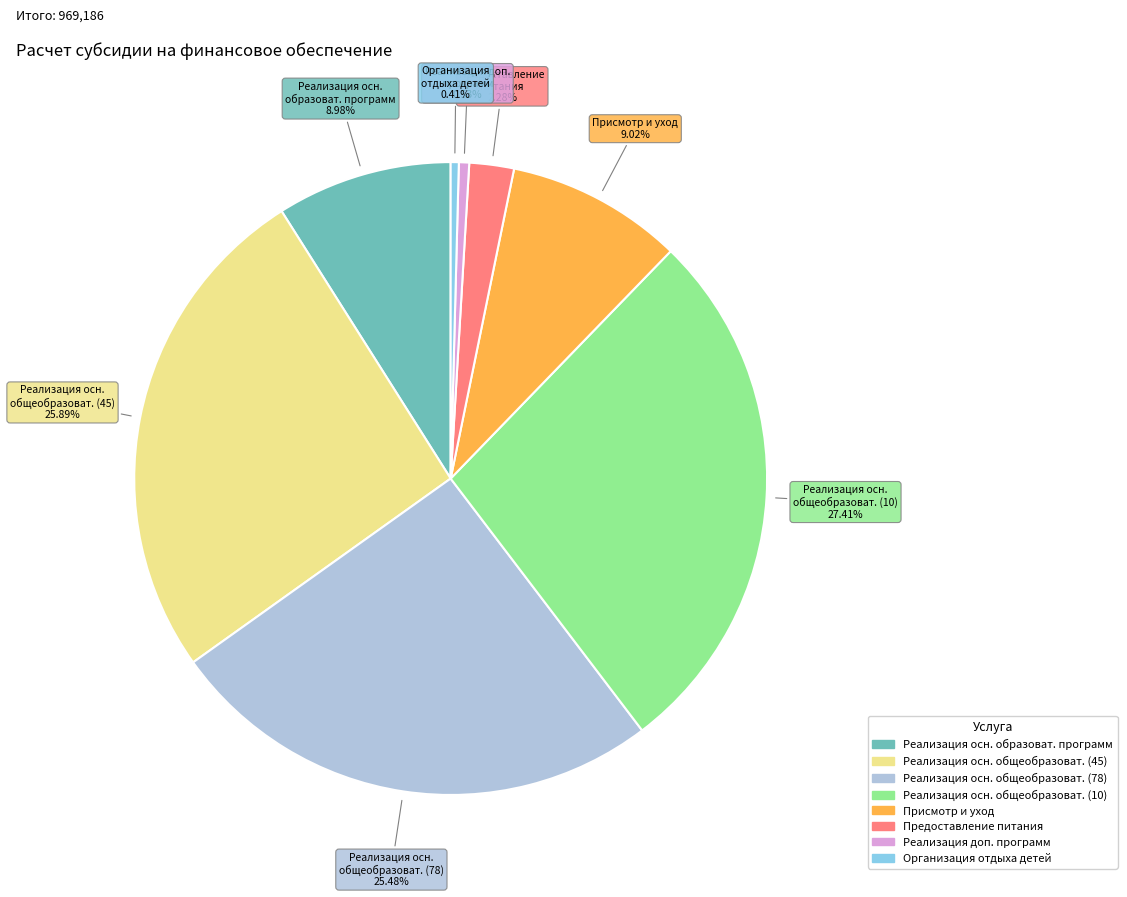

Does any single category account for the majority?

No